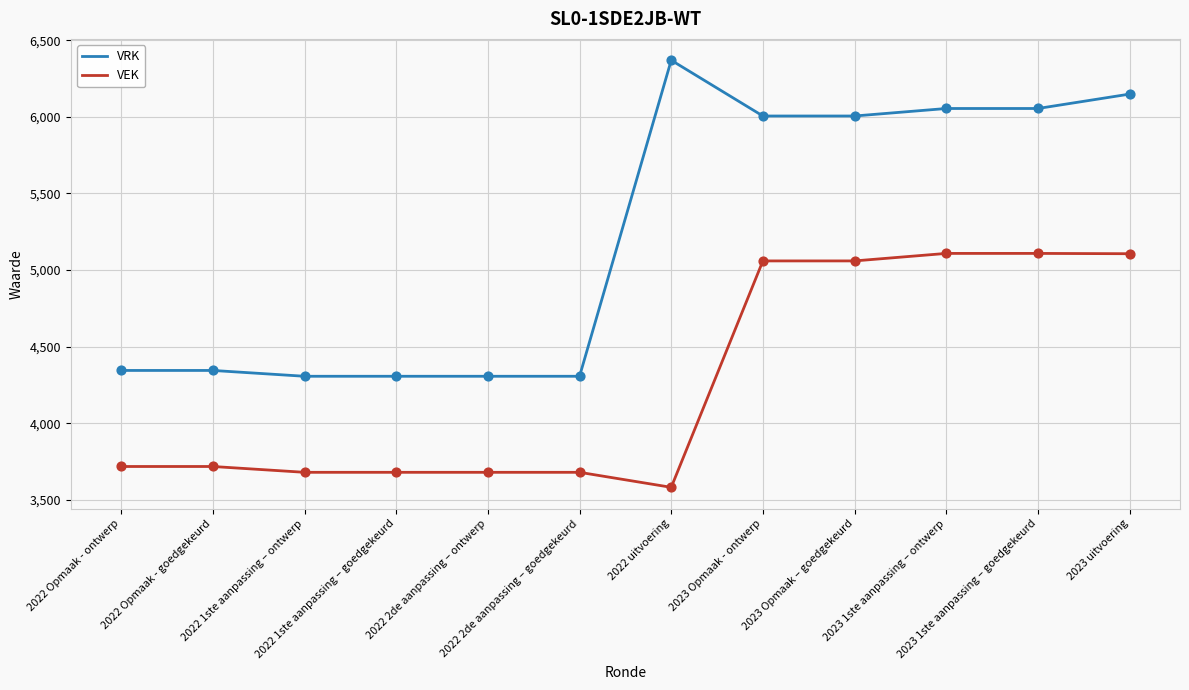

What is the greatest value displayed?

6369